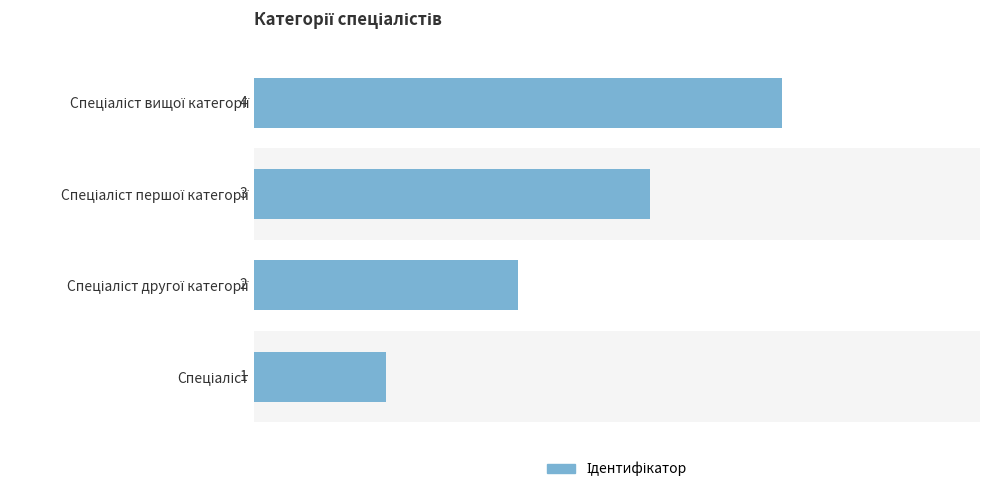

What is the difference between the maximum and second lowest values?

2